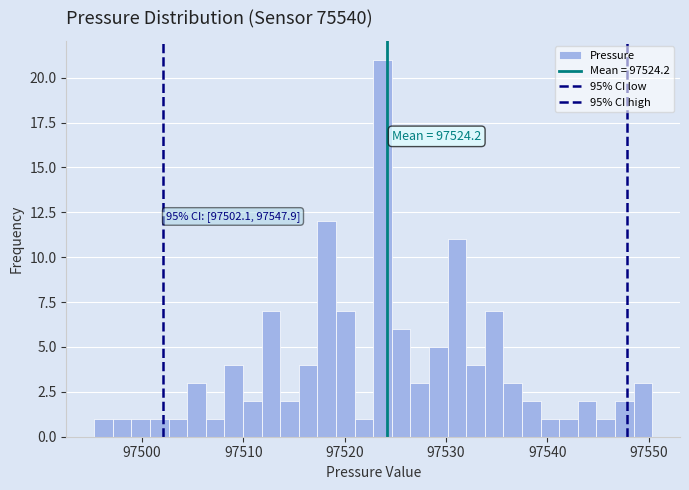

Read against the x-axis, roughly where is the centre of the tallest bar?

97524